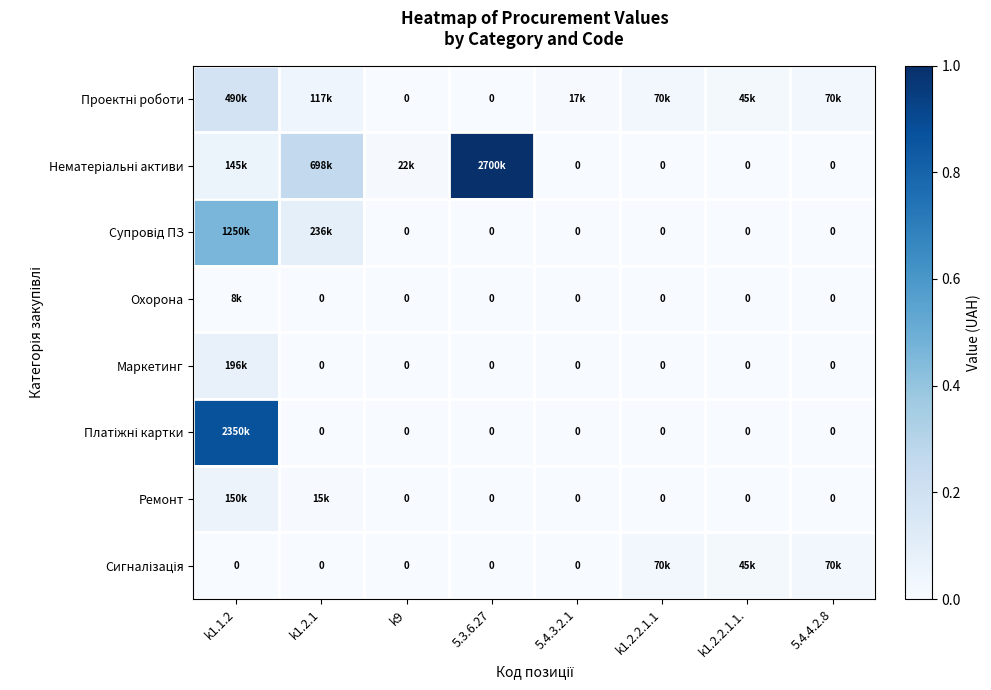

True or false: Нематеріальні активи has a value of 0.0 at 5.4.3.2.1.

True